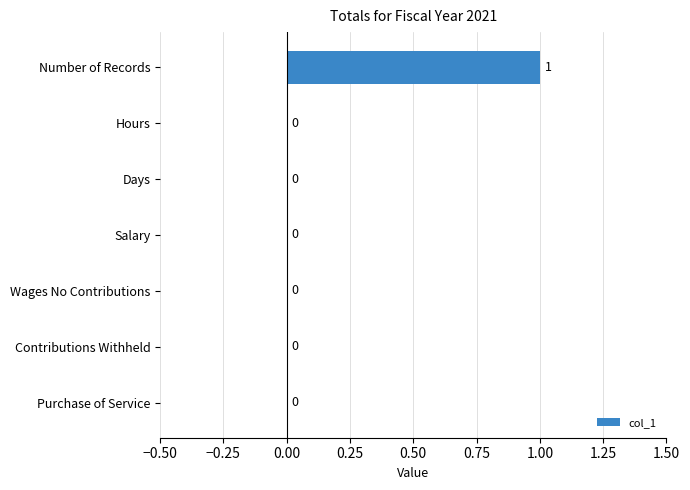

Reading bottom to top, list all the values displayed in this chart.

Purchase of Service=0	Contributions Withheld=0	Wages No Contributions=0	Salary=0	Days=0	Hours=0	Number of Records=1